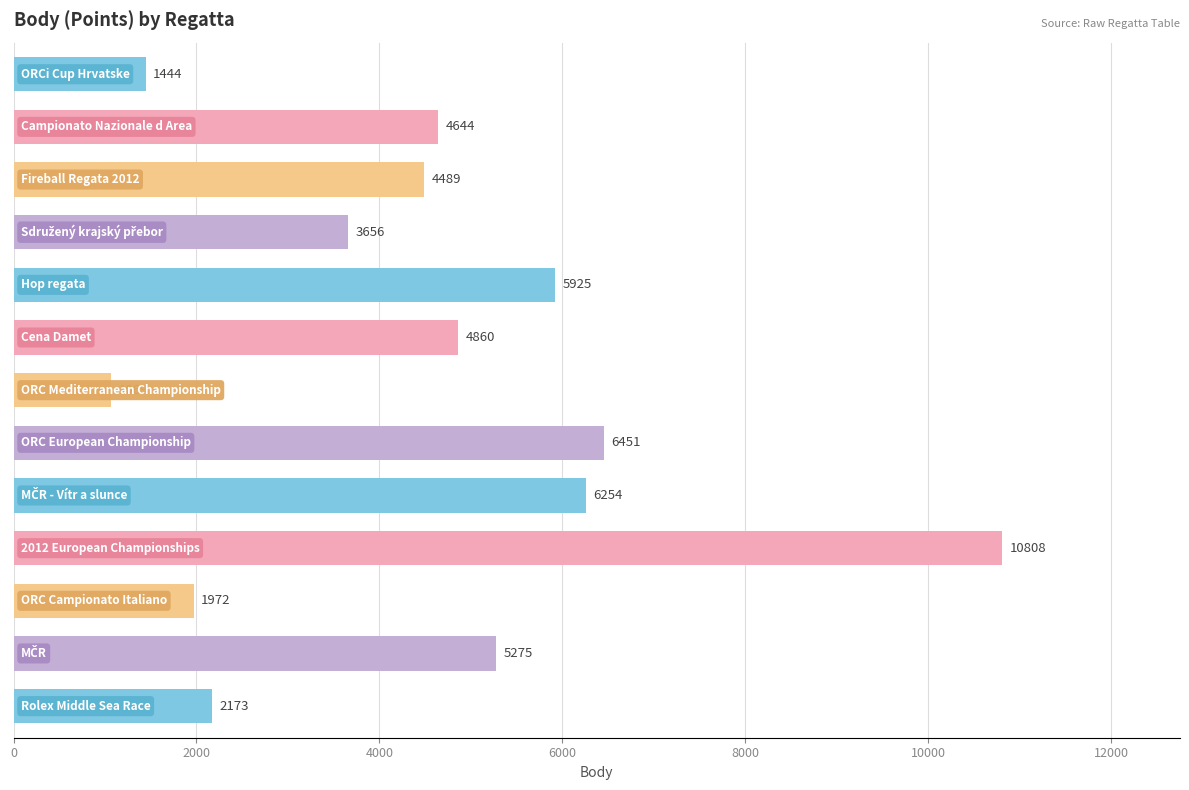

Reading top to bottom, transcribe all the data shown in this chart.

1444	4644	4489	3656	5925	4860	1069	6451	6254	10808	1972	5275	2173